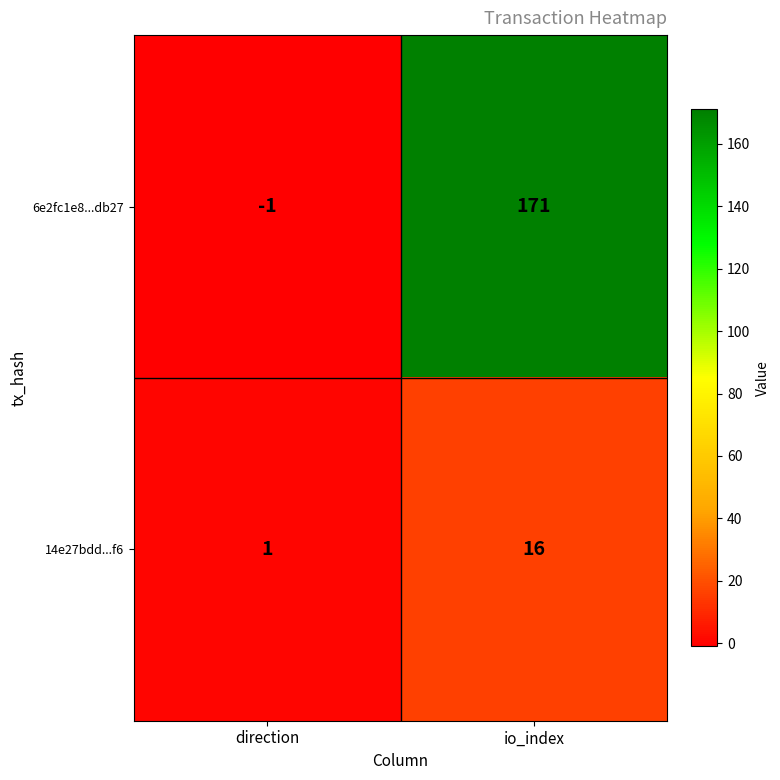

Rank the series by their average value, from lowest to highest.

14e27bdd...f6, 6e2fc1e8...db27